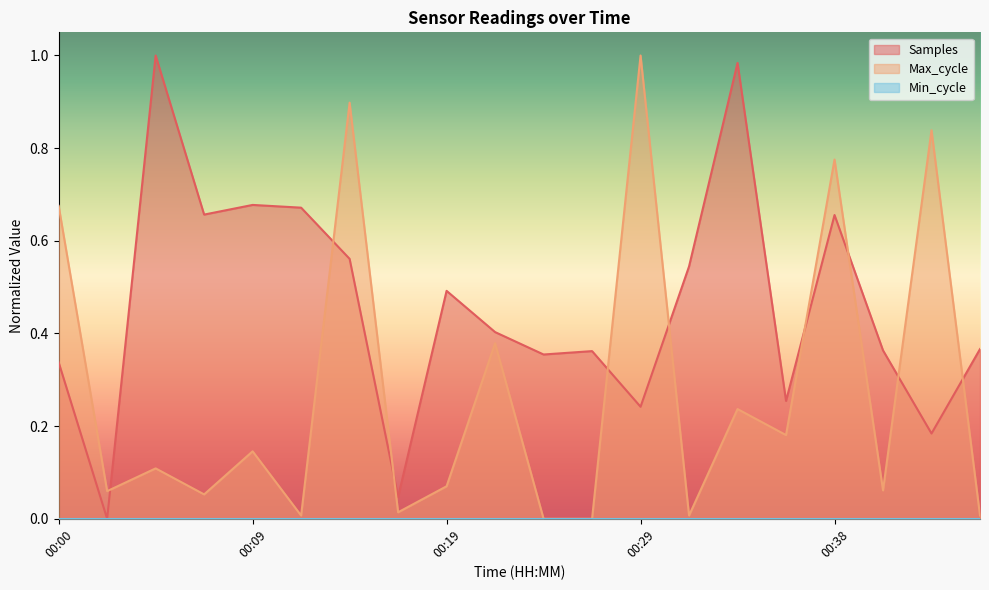

How many times do Max_cycle and Samples cross each other?

9